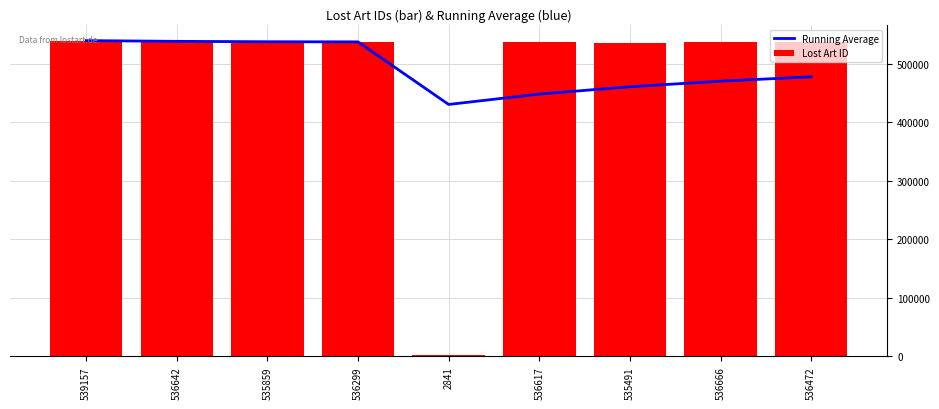

What is the difference between the second highest and minimum values in the Lost Art ID series?

533825